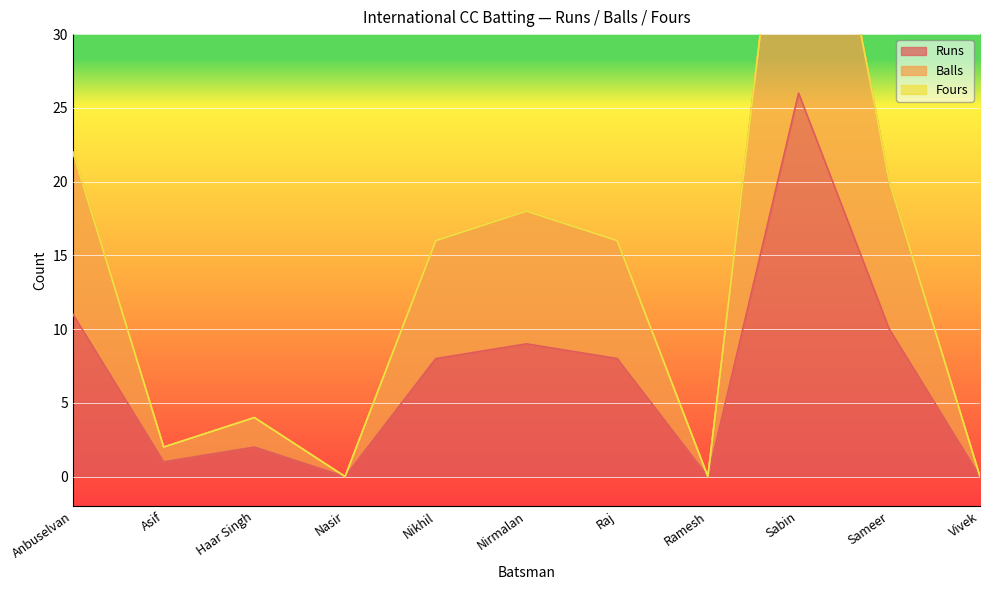

Does the chart display data point markers on the line(s)?

No